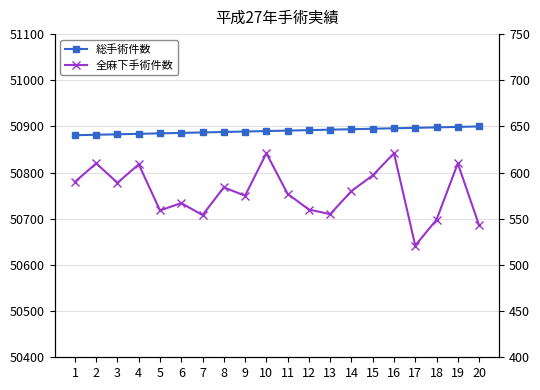

What is the difference between the highest and lowest values at 11?

50314